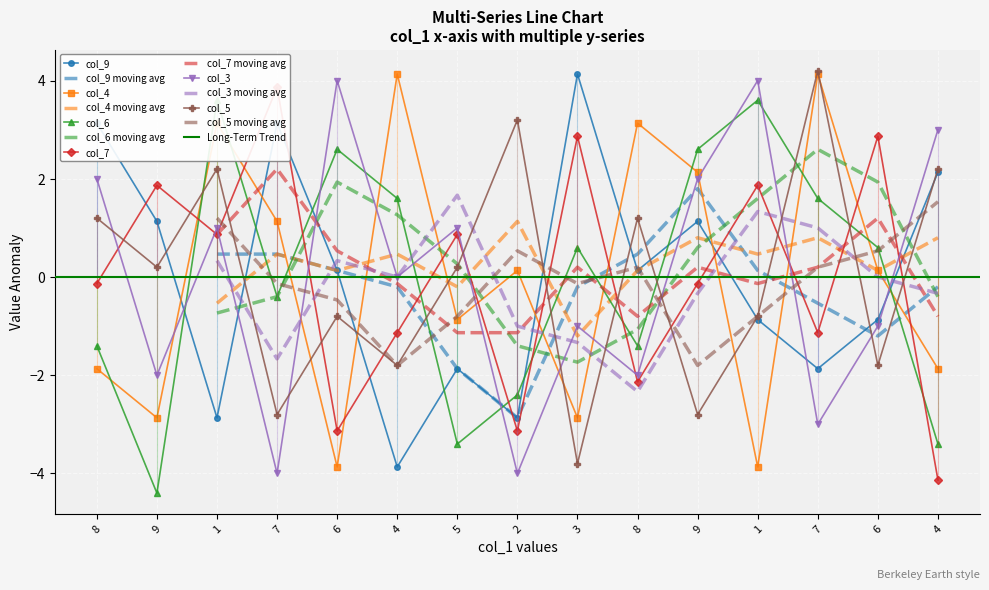

How many values in the col_7 series are below 0?

8